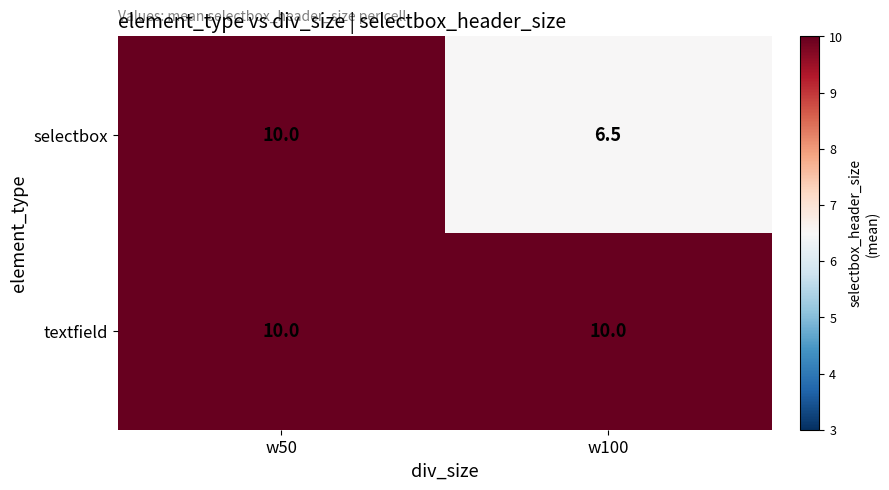

Between w50 and w100, which series saw the biggest shift?

selectbox